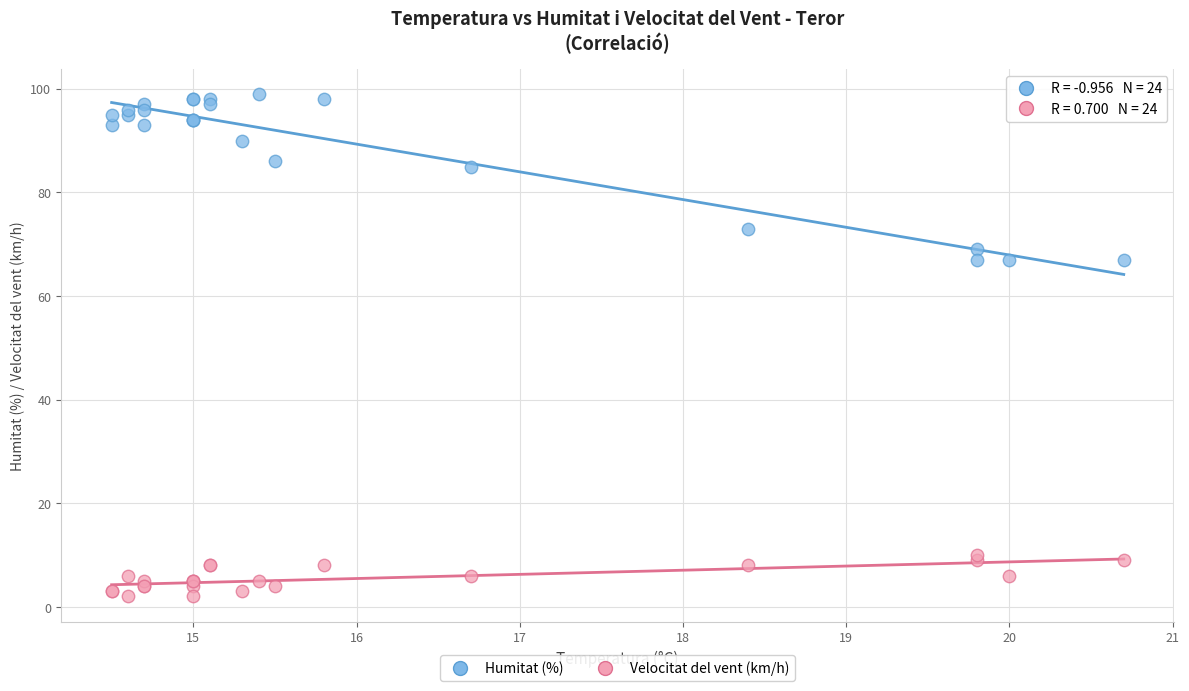

Which series reaches the maximum Y coordinate?

Humitat (%)